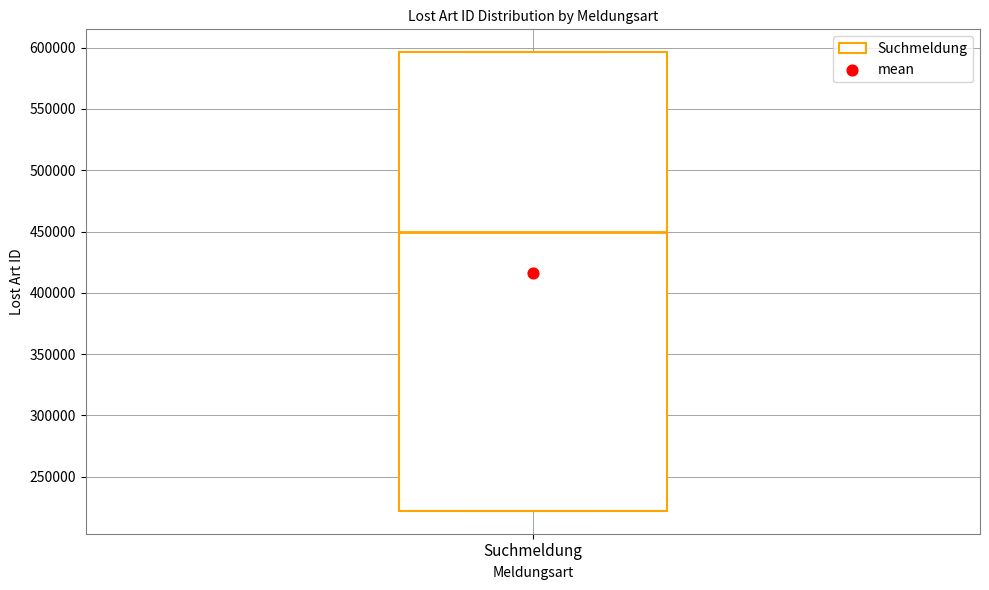

Where is the upper edge of the box for Suchmeldung on the y-axis? The values are not printed on the chart, so give them approximately, as read against the axis.

595000